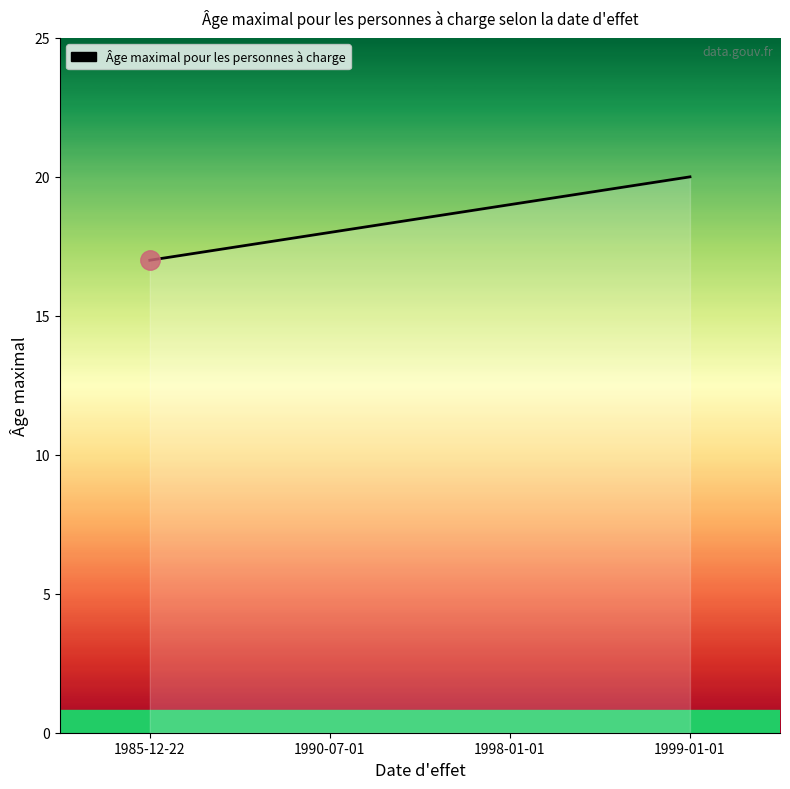

What is the change in value from 1990-07-01 to 1999-01-01?

+2